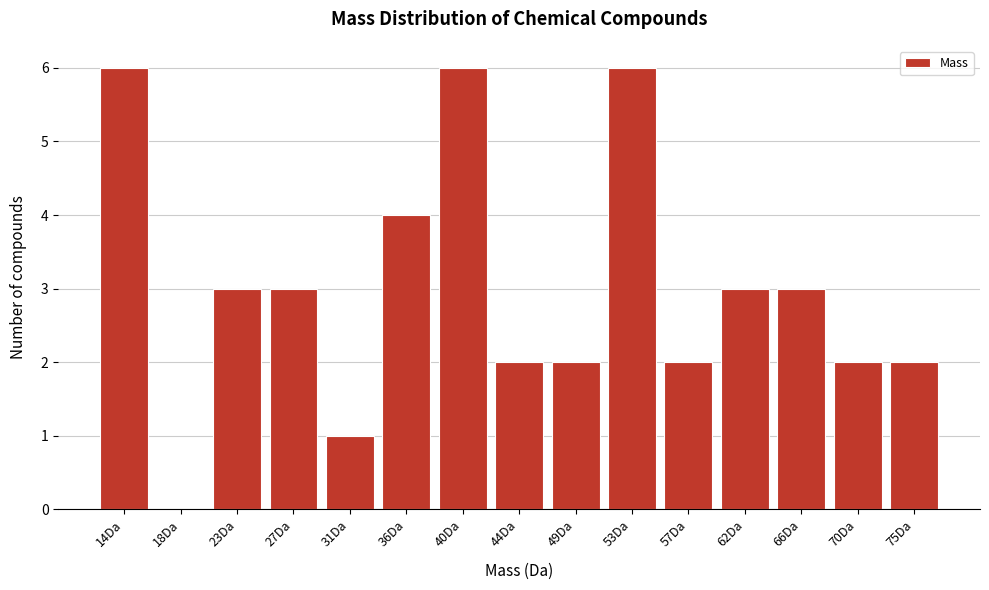

Reading right to left, what are all the values shown in this chart?

75Da=2	70Da=2	66Da=3	62Da=3	57Da=2	53Da=6	49Da=2	44Da=2	40Da=6	36Da=4	31Da=1	27Da=3	23Da=3	18Da=0	14Da=6